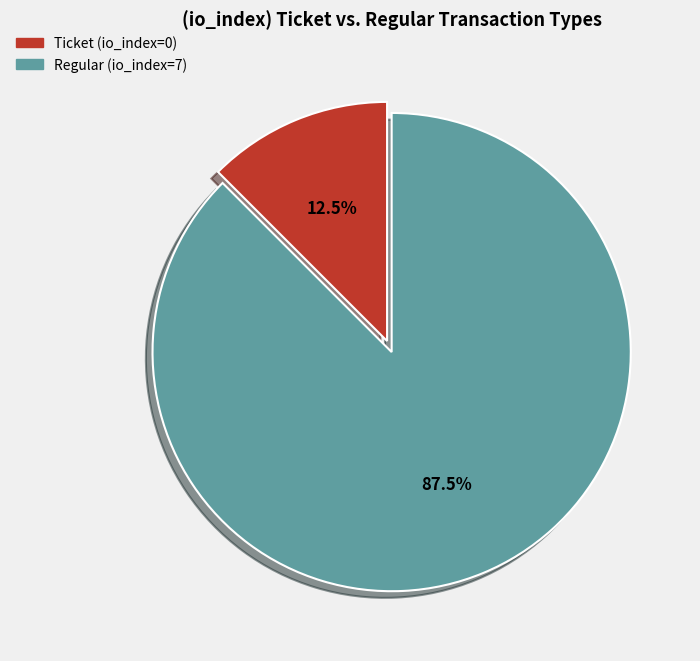

Count the number of slices in the pie.

2